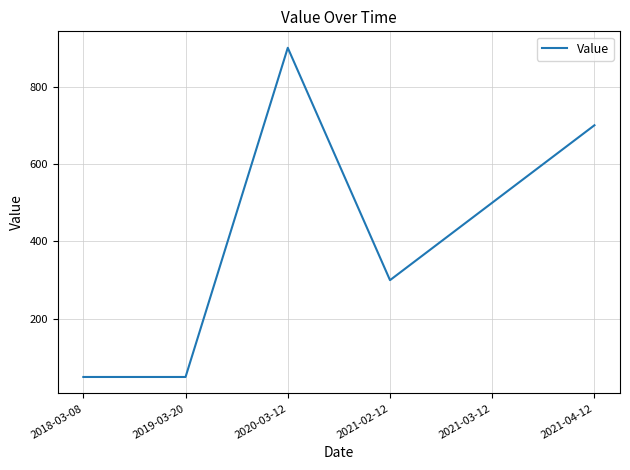

What is the sum of the values at 2019-03-20 and 2018-03-08?

100